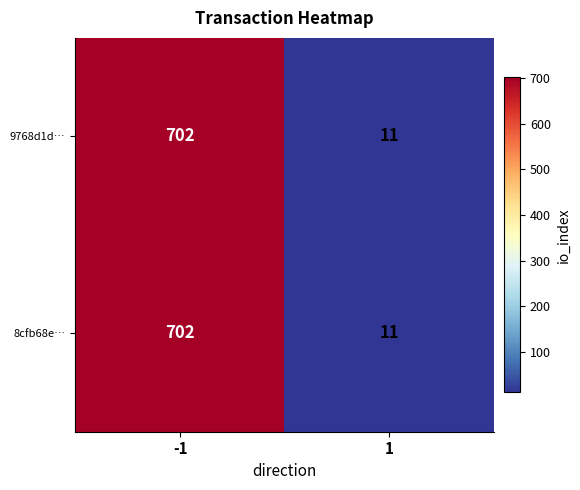

What is the difference between the 8cfb68e… values at 1 and -1?

691